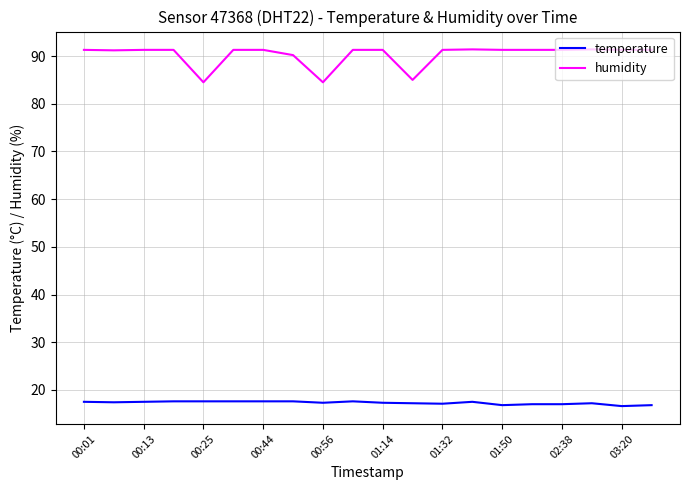

What is the maximum value for humidity?

91.4